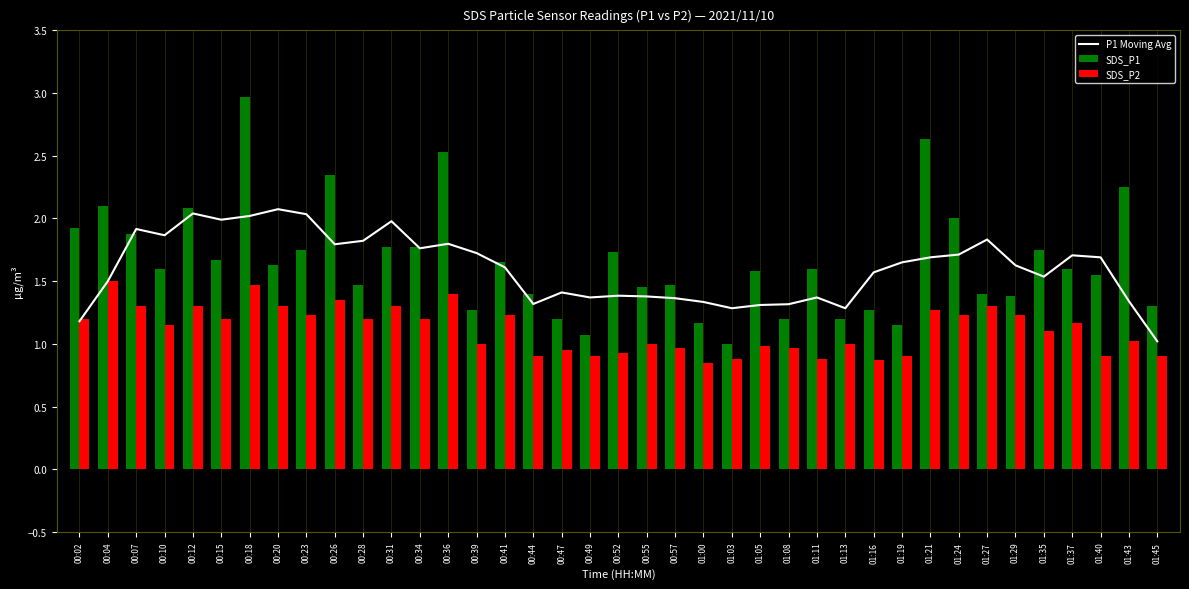

Are the bars grouped side by side (vs. stacked)?

Yes